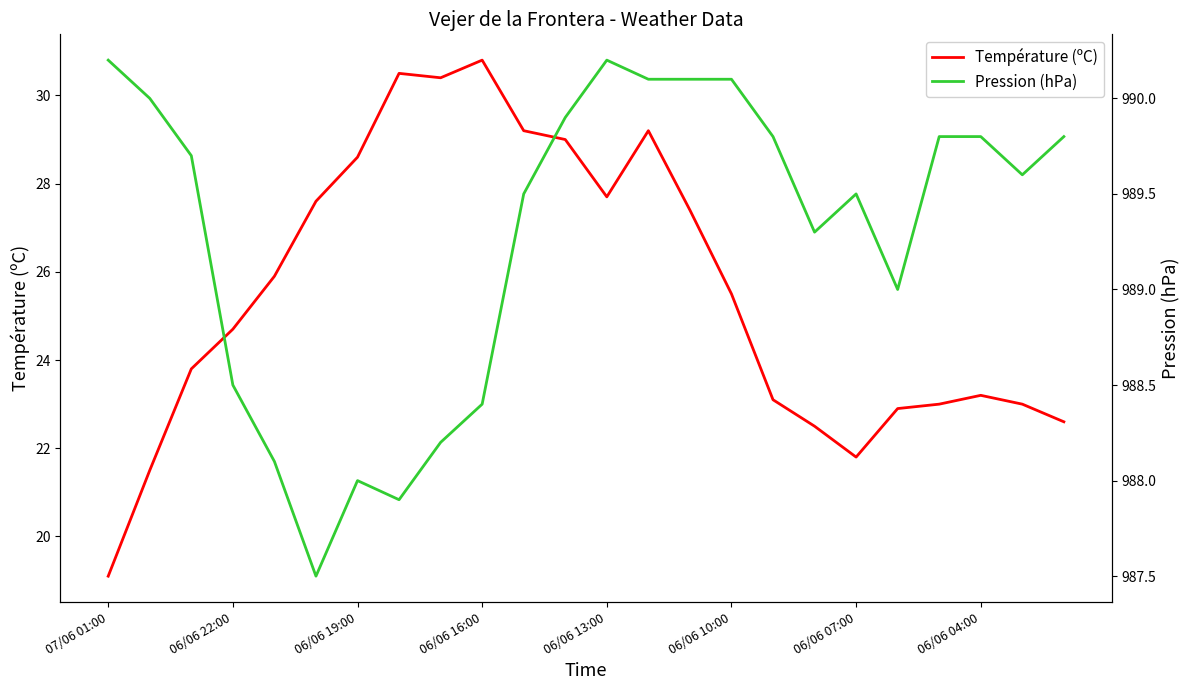

Reading left to right, list all the values displayed in this chart.

Température (ºC): 19.1	21.5	23.8	24.7	25.9	27.6	28.6	30.5	30.4	30.8	29.2	29.0	27.7	29.2	27.4	25.5	23.1	22.5	21.8	22.9	23.0	23.2	23.0	22.6
Pression (hPa): 990.2	990.0	989.7	988.5	988.1	987.5	988.0	987.9	988.2	988.4	989.5	989.9	990.2	990.1	990.1	990.1	989.8	989.3	989.5	989.0	989.8	989.8	989.6	989.8